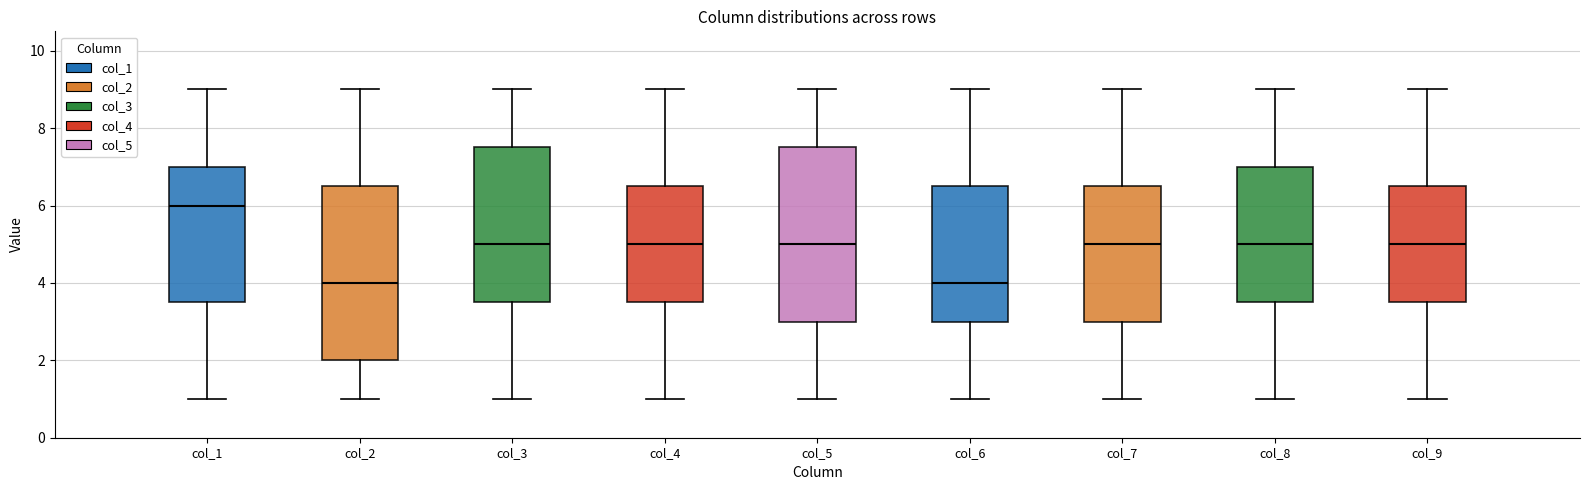

Reading left to right, read every box against the y-axis: the position of its median line, the range the box covers, and the ends of its whiskers. The values are not printed on the chart, so give them approximately, as read against the axis.

col_1: median 6.0, box 3.6 to 7.0, whiskers 1.0 to 9.0
col_2: median 4.0, box 2.0 to 6.6, whiskers 1.0 to 9.0
col_3: median 5.0, box 3.6 to 7.6, whiskers 1.0 to 9.0
col_4: median 5.0, box 3.6 to 6.6, whiskers 1.0 to 9.0
col_5: median 5.0, box 3.0 to 7.6, whiskers 1.0 to 9.0
col_6: median 4.0, box 3.0 to 6.6, whiskers 1.0 to 9.0
col_7: median 5.0, box 3.0 to 6.6, whiskers 1.0 to 9.0
col_8: median 5.0, box 3.6 to 7.0, whiskers 1.0 to 9.0
col_9: median 5.0, box 3.6 to 6.6, whiskers 1.0 to 9.0